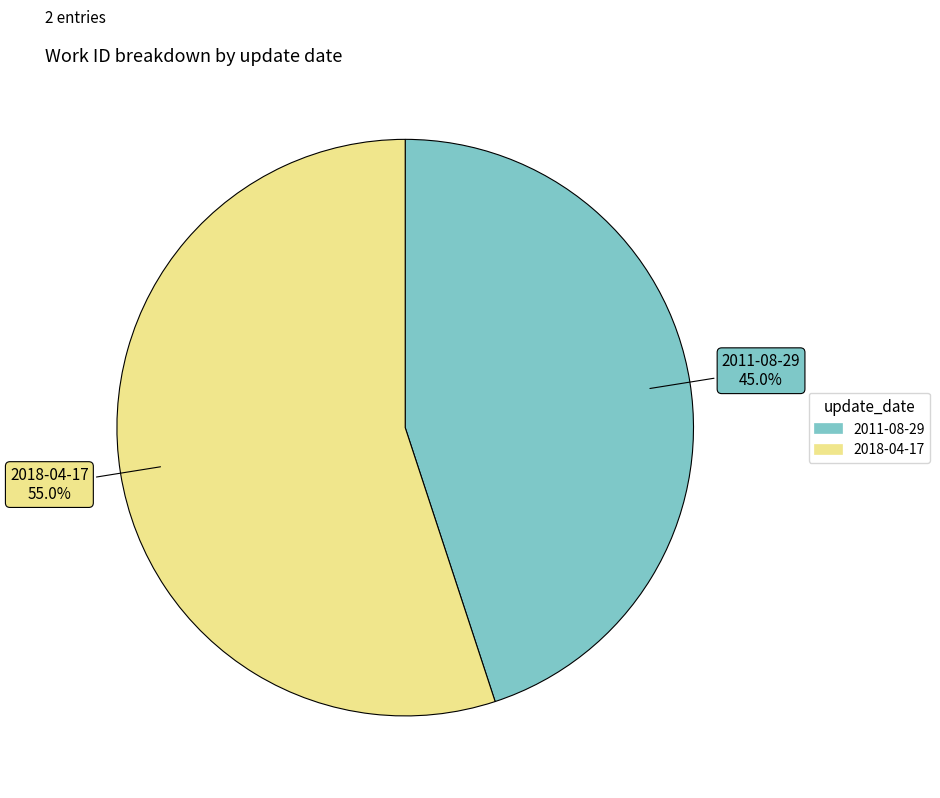

Combined, what portion of the pie is 2011-08-29 and 2018-04-17?

100.0%